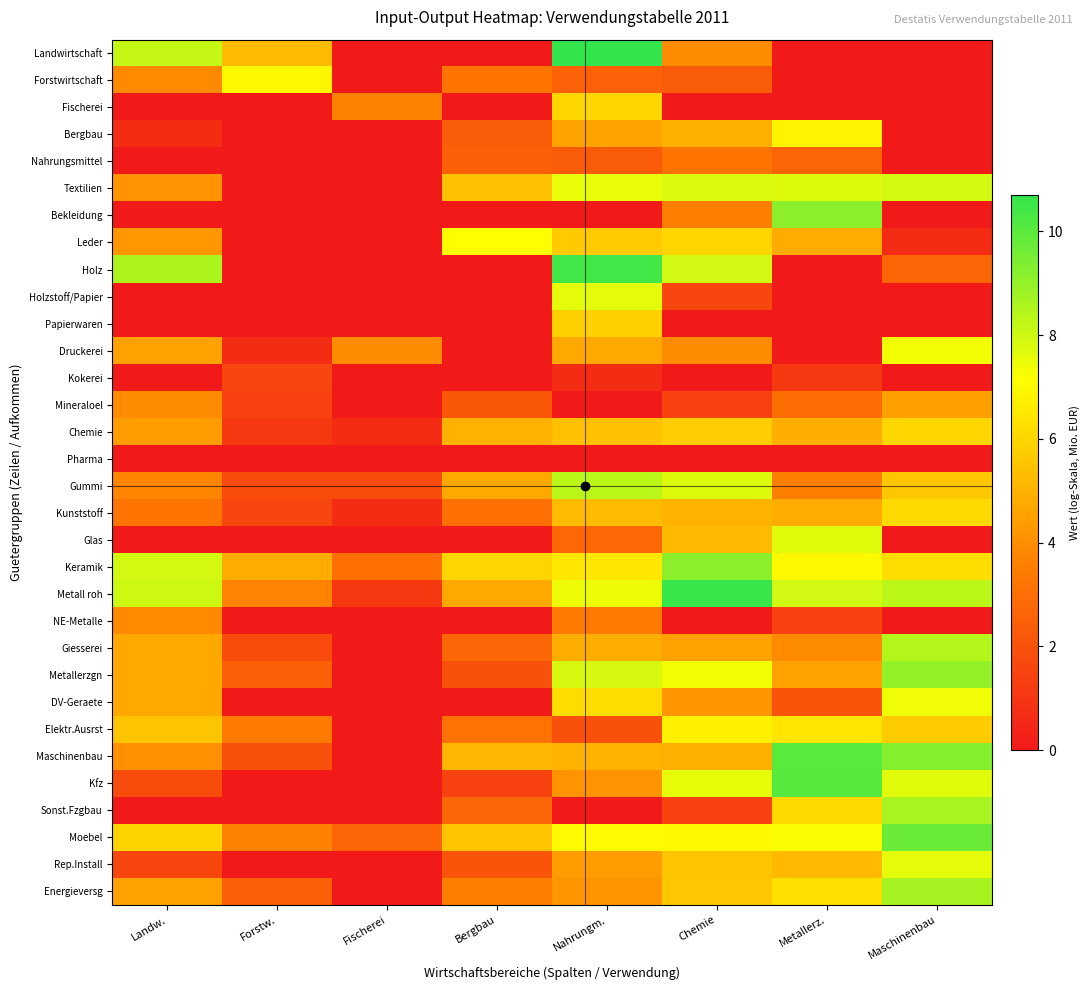

Reading left to right, what are all the values shown in this chart?

Landwirtschaft: Landw.=8.1	Forstw.=5.3	Fischerei=0.0	Bergbau=0.0	Nahrungm.=10.7	Chemie=3.9	Metallerz.=0.0	Maschinenbau=0.0
Forstwirtschaft: Landw.=3.9	Forstw.=6.9	Fischerei=0.0	Bergbau=3.2	Nahrungm.=2.6	Chemie=2.3	Metallerz.=0.0	Maschinenbau=0.0
Fischerei: Landw.=0.0	Forstw.=0.0	Fischerei=3.6	Bergbau=0.0	Nahrungm.=6.0	Chemie=0.0	Metallerz.=0.0	Maschinenbau=0.0
Bergbau: Landw.=0.7	Forstw.=0.0	Fischerei=0.0	Bergbau=2.4	Nahrungm.=4.6	Chemie=4.9	Metallerz.=6.9	Maschinenbau=0.0
Nahrungsmittel: Landw.=0.0	Forstw.=0.0	Fischerei=0.0	Bergbau=2.5	Nahrungm.=2.3	Chemie=3.2	Metallerz.=2.6	Maschinenbau=0.0
Textilien: Landw.=4.2	Forstw.=0.0	Fischerei=0.0	Bergbau=5.4	Nahrungm.=7.5	Chemie=7.8	Metallerz.=7.7	Maschinenbau=7.9
Bekleidung: Landw.=0.0	Forstw.=0.0	Fischerei=0.0	Bergbau=0.0	Nahrungm.=0.0	Chemie=3.6	Metallerz.=9.1	Maschinenbau=0.0
Leder: Landw.=4.2	Forstw.=0.0	Fischerei=0.0	Bergbau=7.1	Nahrungm.=5.7	Chemie=6.0	Metallerz.=4.8	Maschinenbau=0.7
Holz: Landw.=8.5	Forstw.=0.0	Fischerei=0.0	Bergbau=0.0	Nahrungm.=10.4	Chemie=7.9	Metallerz.=0.0	Maschinenbau=2.6
Holzstoff/Papier: Landw.=0.0	Forstw.=0.0	Fischerei=0.0	Bergbau=0.0	Nahrungm.=7.6	Chemie=1.6	Metallerz.=0.0	Maschinenbau=0.0
Papierwaren: Landw.=0.0	Forstw.=0.0	Fischerei=0.0	Bergbau=0.0	Nahrungm.=5.8	Chemie=0.0	Metallerz.=0.0	Maschinenbau=0.0
Druckerei: Landw.=4.5	Forstw.=0.7	Fischerei=3.9	Bergbau=0.0	Nahrungm.=4.7	Chemie=3.9	Metallerz.=0.0	Maschinenbau=7.3
Kokerei: Landw.=0.0	Forstw.=1.6	Fischerei=0.0	Bergbau=0.0	Nahrungm.=0.7	Chemie=0.0	Metallerz.=1.1	Maschinenbau=0.0
Mineraloel: Landw.=3.9	Forstw.=1.4	Fischerei=0.0	Bergbau=2.2	Nahrungm.=0.0	Chemie=1.4	Metallerz.=2.9	Maschinenbau=4.5
Chemie: Landw.=4.4	Forstw.=1.1	Fischerei=0.7	Bergbau=5.0	Nahrungm.=5.4	Chemie=5.8	Metallerz.=4.9	Maschinenbau=6.0
Pharma: Landw.=0.0	Forstw.=0.0	Fischerei=0.0	Bergbau=0.0	Nahrungm.=0.0	Chemie=0.0	Metallerz.=0.0	Maschinenbau=0.0
Gummi: Landw.=3.7	Forstw.=1.8	Fischerei=1.8	Bergbau=4.8	Nahrungm.=8.3	Chemie=7.7	Metallerz.=3.5	Maschinenbau=5.6
Kunststoff: Landw.=3.2	Forstw.=1.6	Fischerei=0.7	Bergbau=3.0	Nahrungm.=5.3	Chemie=5.0	Metallerz.=4.8	Maschinenbau=6.1
Glas: Landw.=0.0	Forstw.=0.0	Fischerei=0.0	Bergbau=0.0	Nahrungm.=2.8	Chemie=5.2	Metallerz.=7.7	Maschinenbau=0.0
Keramik: Landw.=7.9	Forstw.=4.9	Fischerei=3.0	Bergbau=6.0	Nahrungm.=6.5	Chemie=9.2	Metallerz.=6.9	Maschinenbau=6.2
Metall roh: Landw.=8.0	Forstw.=3.7	Fischerei=1.1	Bergbau=4.8	Nahrungm.=7.4	Chemie=10.6	Metallerz.=7.9	Maschinenbau=8.3
NE-Metalle: Landw.=3.9	Forstw.=0.0	Fischerei=0.0	Bergbau=0.0	Nahrungm.=3.4	Chemie=0.0	Metallerz.=1.4	Maschinenbau=0.0
Giesserei: Landw.=4.7	Forstw.=1.8	Fischerei=0.0	Bergbau=2.7	Nahrungm.=4.9	Chemie=4.5	Metallerz.=3.9	Maschinenbau=8.4
Metallerzgn: Landw.=4.7	Forstw.=2.5	Fischerei=0.0	Bergbau=1.9	Nahrungm.=7.8	Chemie=7.4	Metallerz.=4.6	Maschinenbau=9.0
DV-Geraete: Landw.=4.7	Forstw.=0.0	Fischerei=0.0	Bergbau=0.0	Nahrungm.=6.2	Chemie=4.2	Metallerz.=2.1	Maschinenbau=7.4
Elektr.Ausrst: Landw.=5.5	Forstw.=3.4	Fischerei=0.0	Bergbau=3.1	Nahrungm.=1.9	Chemie=6.8	Metallerz.=6.4	Maschinenbau=5.7
Maschinenbau: Landw.=4.0	Forstw.=1.9	Fischerei=0.0	Bergbau=5.1	Nahrungm.=5.0	Chemie=4.9	Metallerz.=10.0	Maschinenbau=9.2
Kfz: Landw.=1.8	Forstw.=0.0	Fischerei=0.0	Bergbau=1.4	Nahrungm.=4.2	Chemie=7.6	Metallerz.=10.1	Maschinenbau=7.6
Sonst.Fzgbau: Landw.=0.0	Forstw.=0.0	Fischerei=0.0	Bergbau=2.7	Nahrungm.=0.0	Chemie=1.4	Metallerz.=6.1	Maschinenbau=8.6
Moebel: Landw.=5.9	Forstw.=3.6	Fischerei=2.6	Bergbau=5.6	Nahrungm.=7.0	Chemie=7.0	Metallerz.=7.2	Maschinenbau=9.7
Rep.Install: Landw.=1.6	Forstw.=0.0	Fischerei=0.0	Bergbau=2.1	Nahrungm.=4.4	Chemie=5.5	Metallerz.=5.2	Maschinenbau=7.6
Energieversg: Landw.=4.5	Forstw.=2.5	Fischerei=0.0	Bergbau=3.5	Nahrungm.=4.2	Chemie=5.6	Metallerz.=6.3	Maschinenbau=8.7